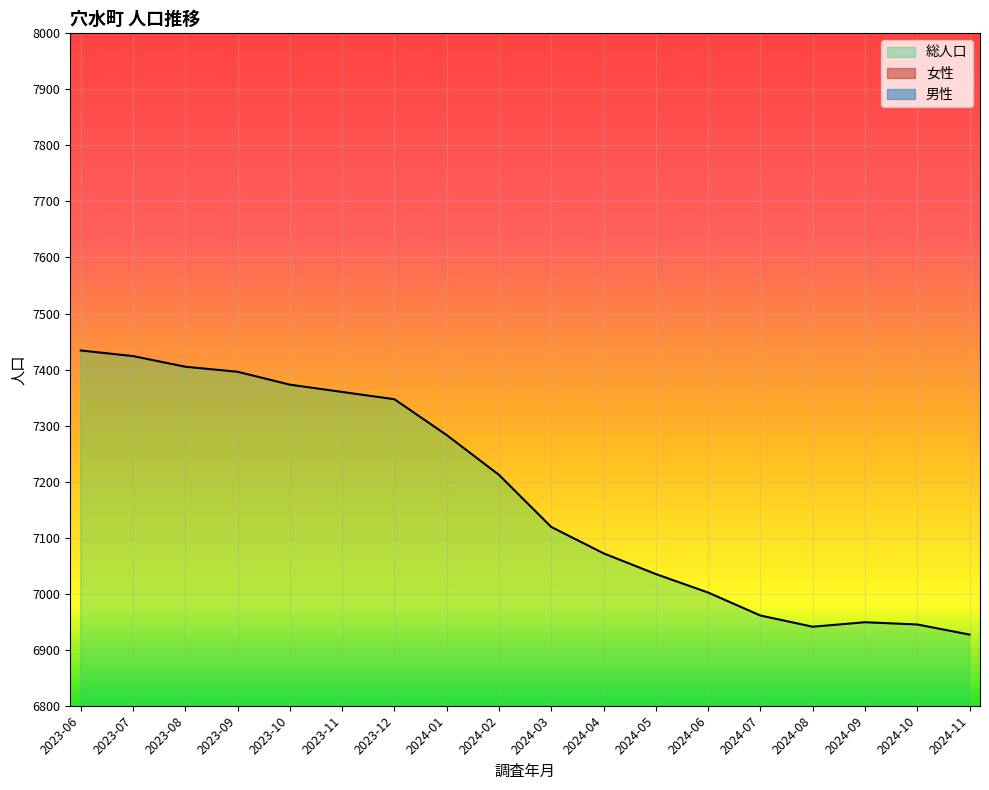

Reading right to left, extract all data points from this chart.

男性: 2024-11=3332	2024-10=3335	2024-09=3332	2024-08=3337	2024-07=3344	2024-06=3364	2024-05=3380	2024-04=3400	2024-03=3424	2024-02=3476	2024-01=3510	2023-12=3537	2023-11=3537	2023-10=3544	2023-09=3553	2023-08=3565	2023-07=3575	2023-06=3578
女性: 2024-11=3595	2024-10=3610	2024-09=3617	2024-08=3604	2024-07=3617	2024-06=3638	2024-05=3655	2024-04=3672	2024-03=3695	2024-02=3736	2024-01=3773	2023-12=3810	2023-11=3823	2023-10=3829	2023-09=3843	2023-08=3840	2023-07=3849	2023-06=3856
総人口: 2024-11=6927	2024-10=6945	2024-09=6949	2024-08=6941	2024-07=6961	2024-06=7002	2024-05=7035	2024-04=7072	2024-03=7119	2024-02=7212	2024-01=7283	2023-12=7347	2023-11=7360	2023-10=7373	2023-09=7396	2023-08=7405	2023-07=7424	2023-06=7434